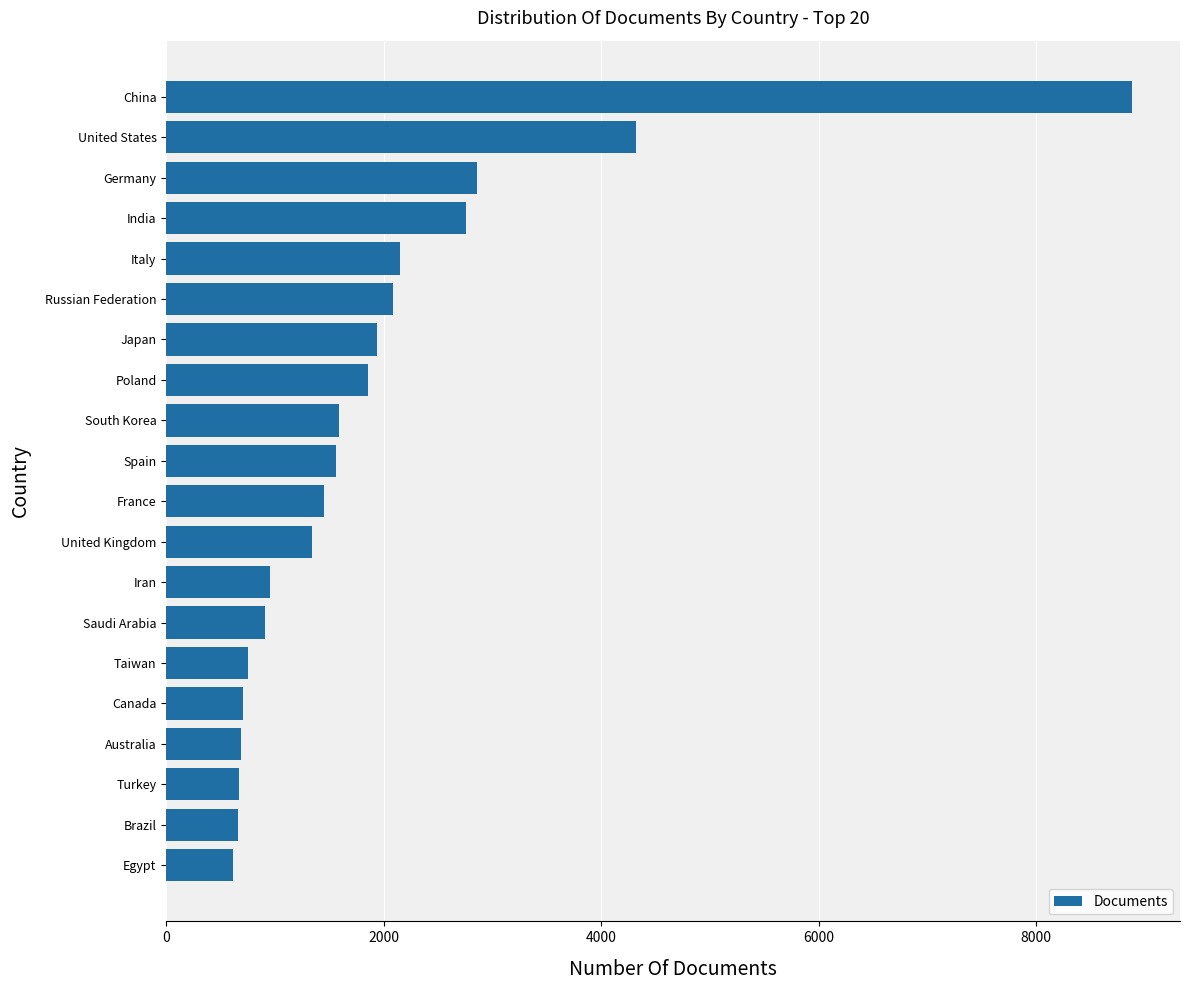

What is the difference between the maximum and minimum values?

8265